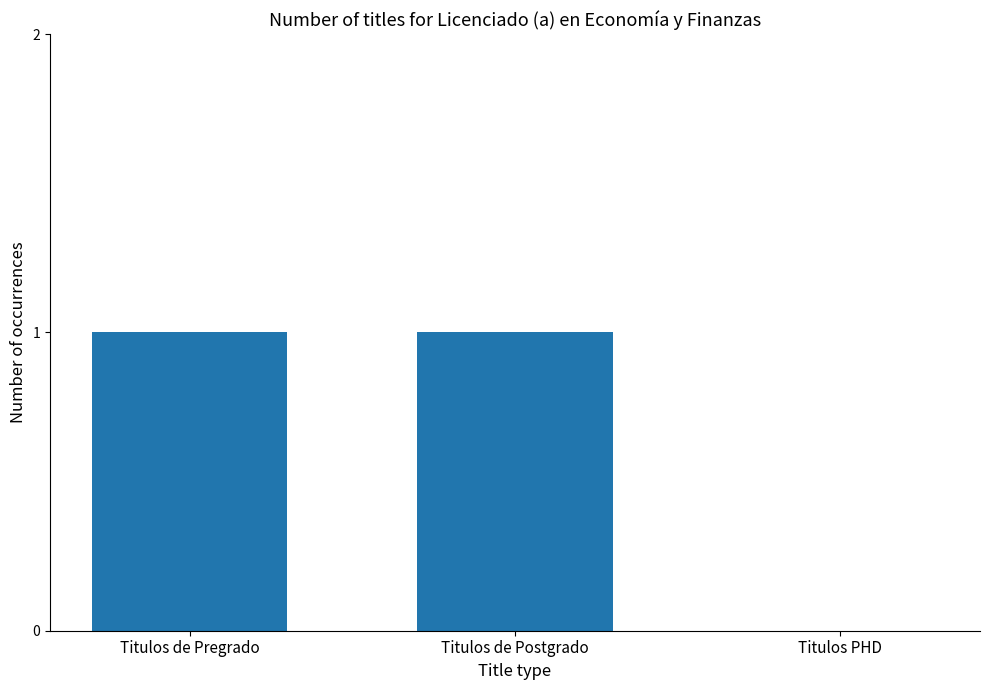

What is the approximate value at Titulos de Postgrado?

1